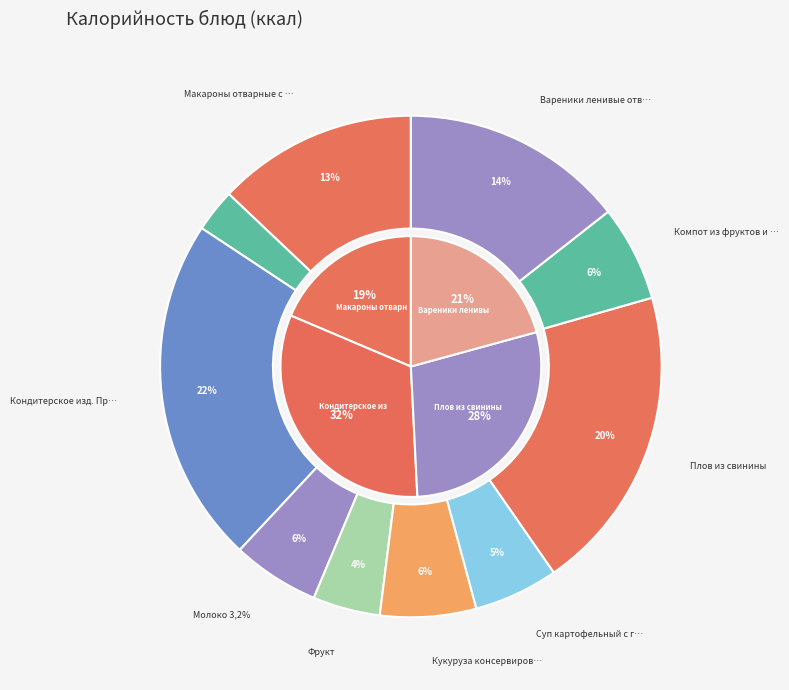

Rank the categories by value from lowest to highest.

Чай с сахаром, Фрукт, Суп картофельный с горохом, Молоко 3,2%, Компот из фруктов и ягод, Кукуруза консервированная, Макароны отварные с сыром, Вареники ленивые отварные, Плов из свинины, Кондитерское изд. Пром произ.